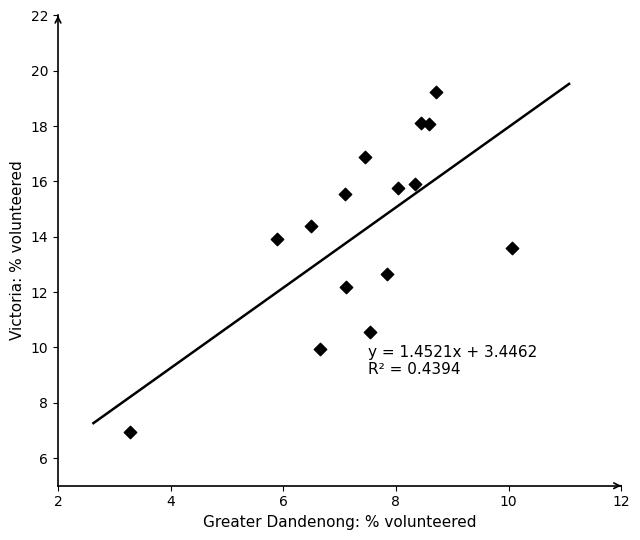

What is the range of Y values (max minus min)?

12.3